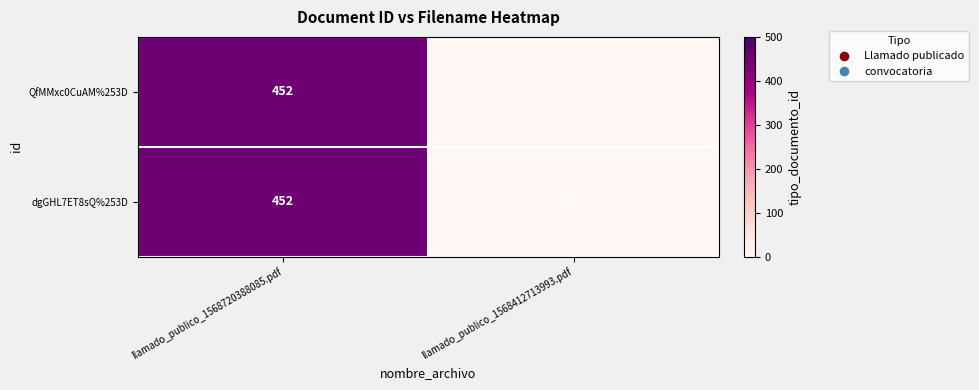

What is the average value of the dgGHL7ET8sQ%253D series?

226